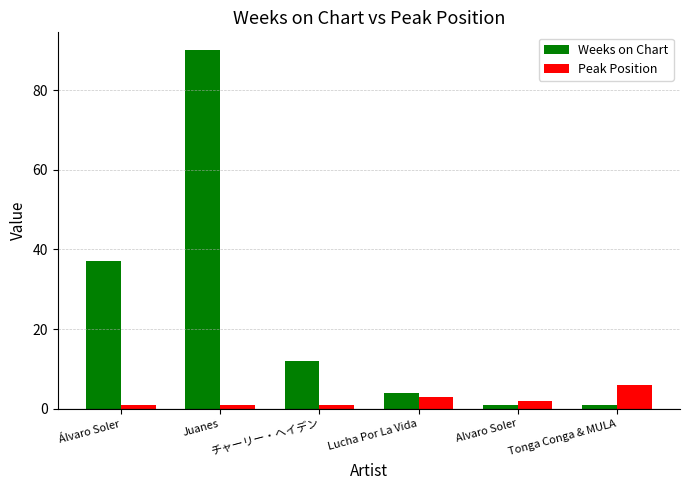

How many bars are there in total?

12